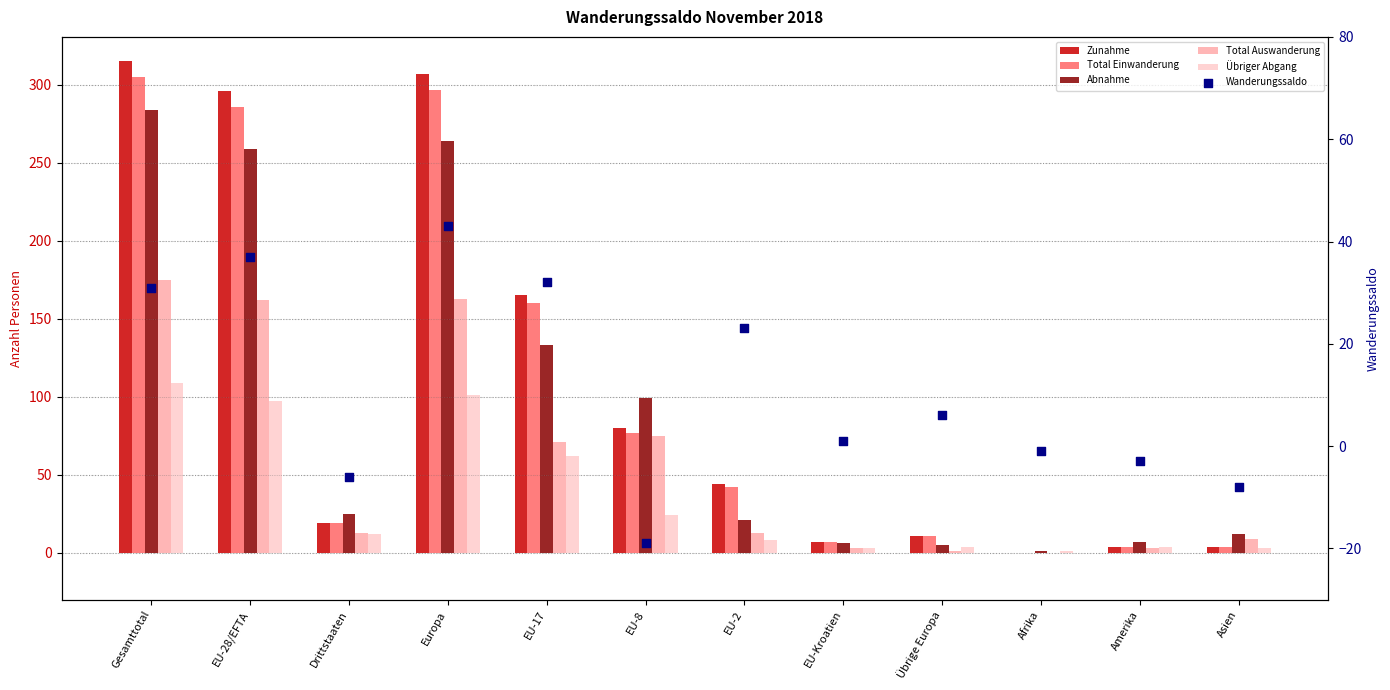

Which series reaches the minimum Y coordinate?

Wanderungssaldo